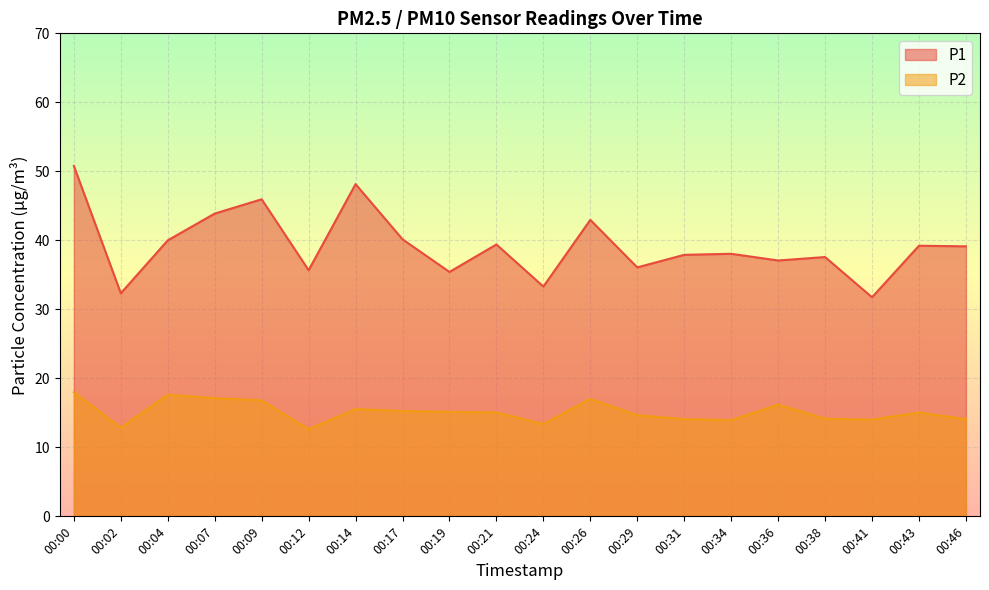

How many interior local peaks does the P2 series have?

5